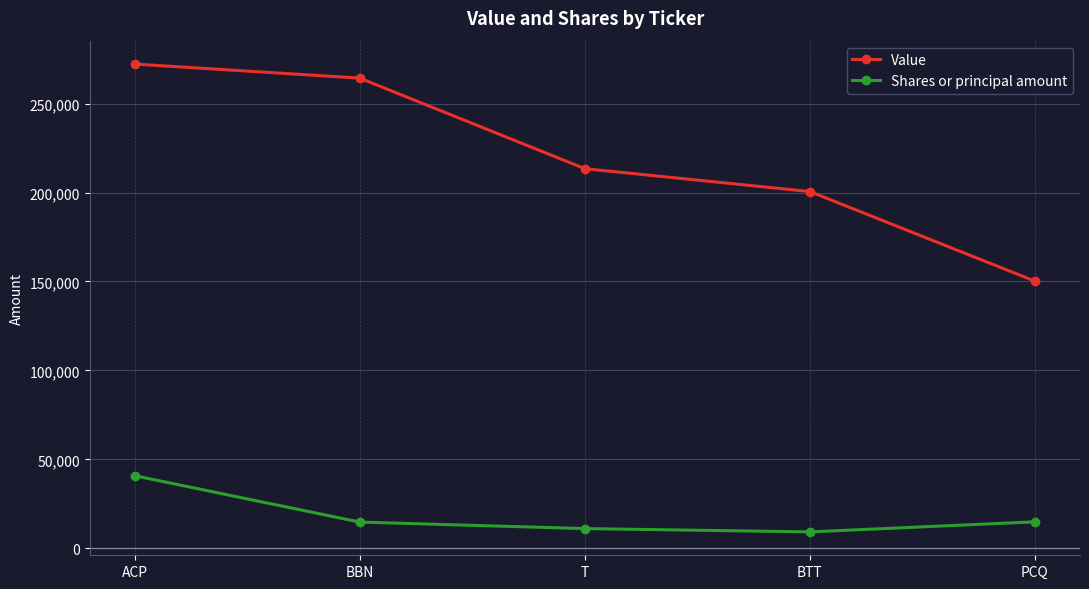

At which label does Shares or principal amount first exceed 14750?

ACP